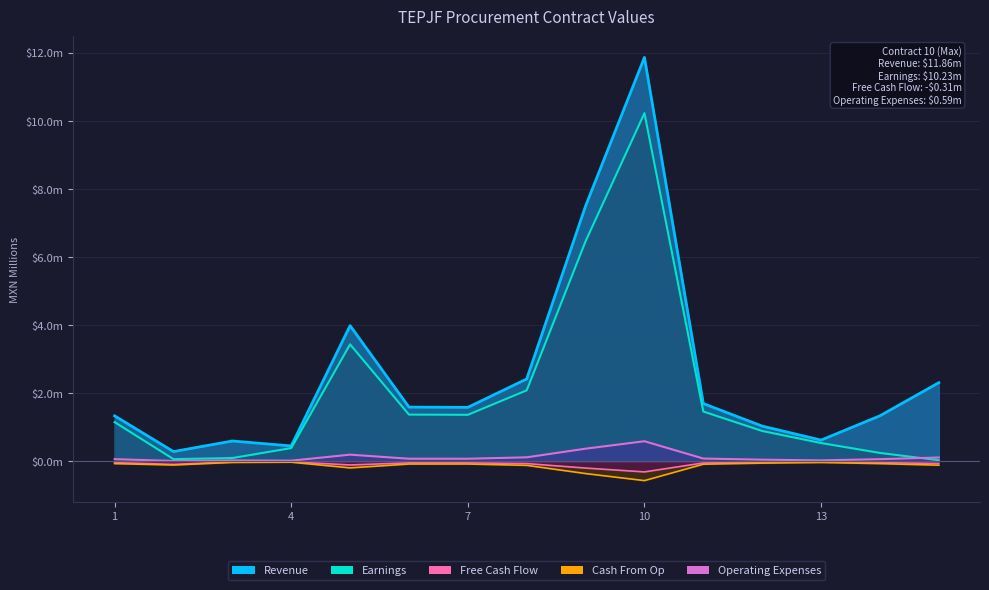

True or false: Cash From Op has a value of -0.0 at 13.

True